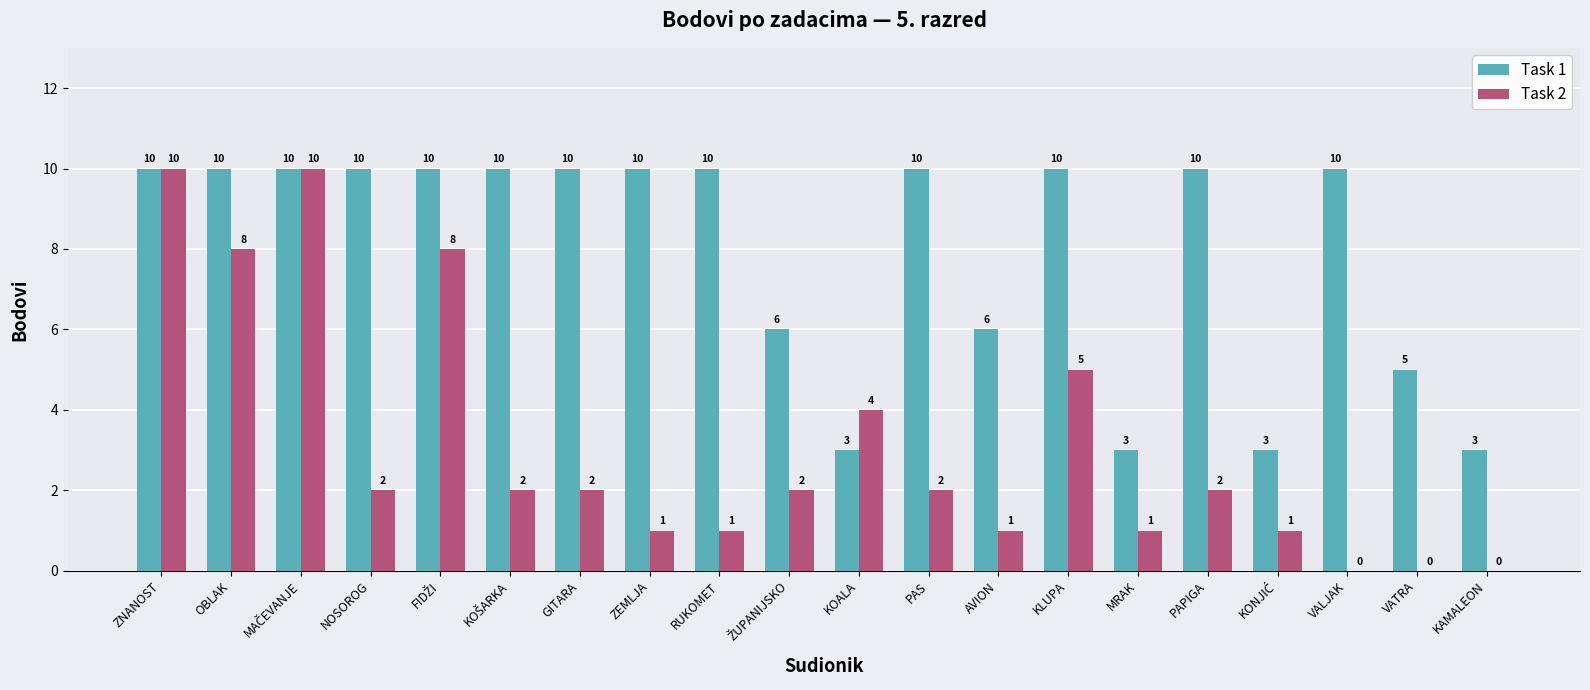

What is the sum of all Task 2 values?

62